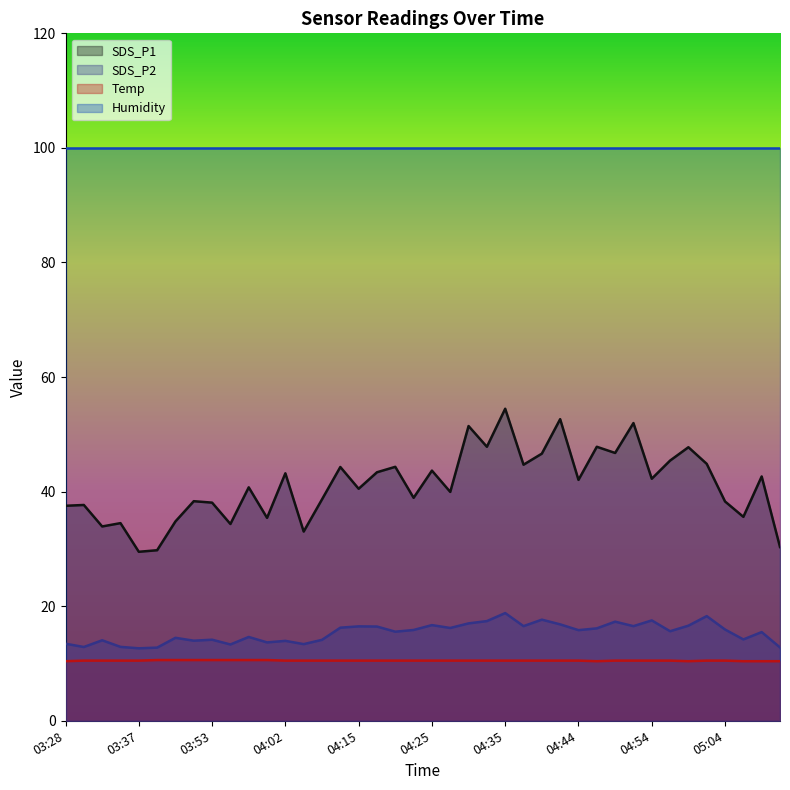

What is the label of the 15th point from the left?

04:07